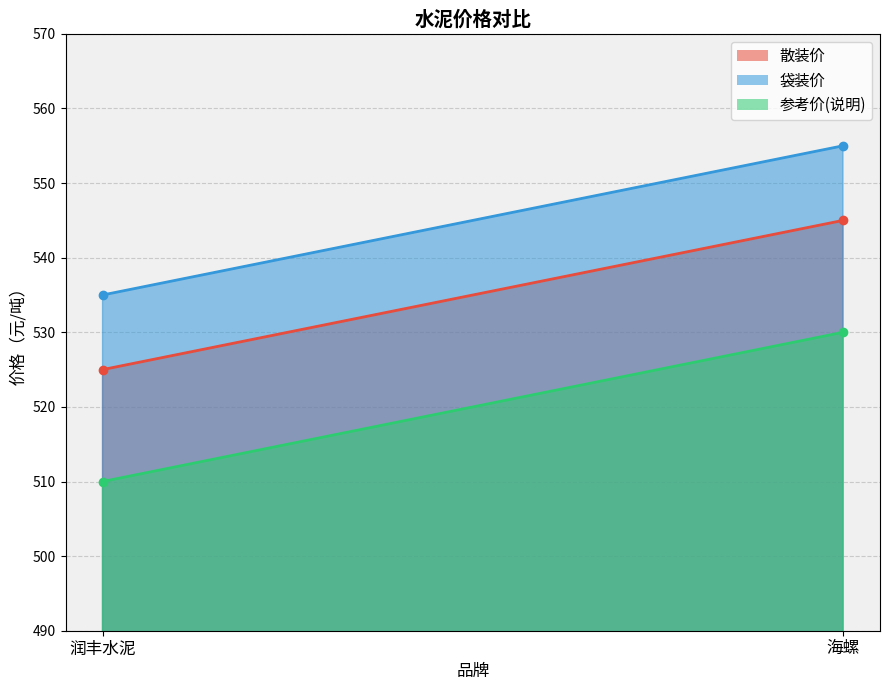

Reading left to right, transcribe all the data shown in this chart.

散装价: 润丰水泥=525	海螺=545
袋装价: 润丰水泥=535	海螺=555
参考价(说明): 润丰水泥=510	海螺=530